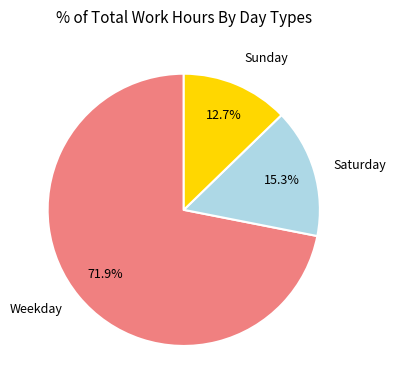

What is the ratio of the value at Weekday to the value at Saturday?

4.7